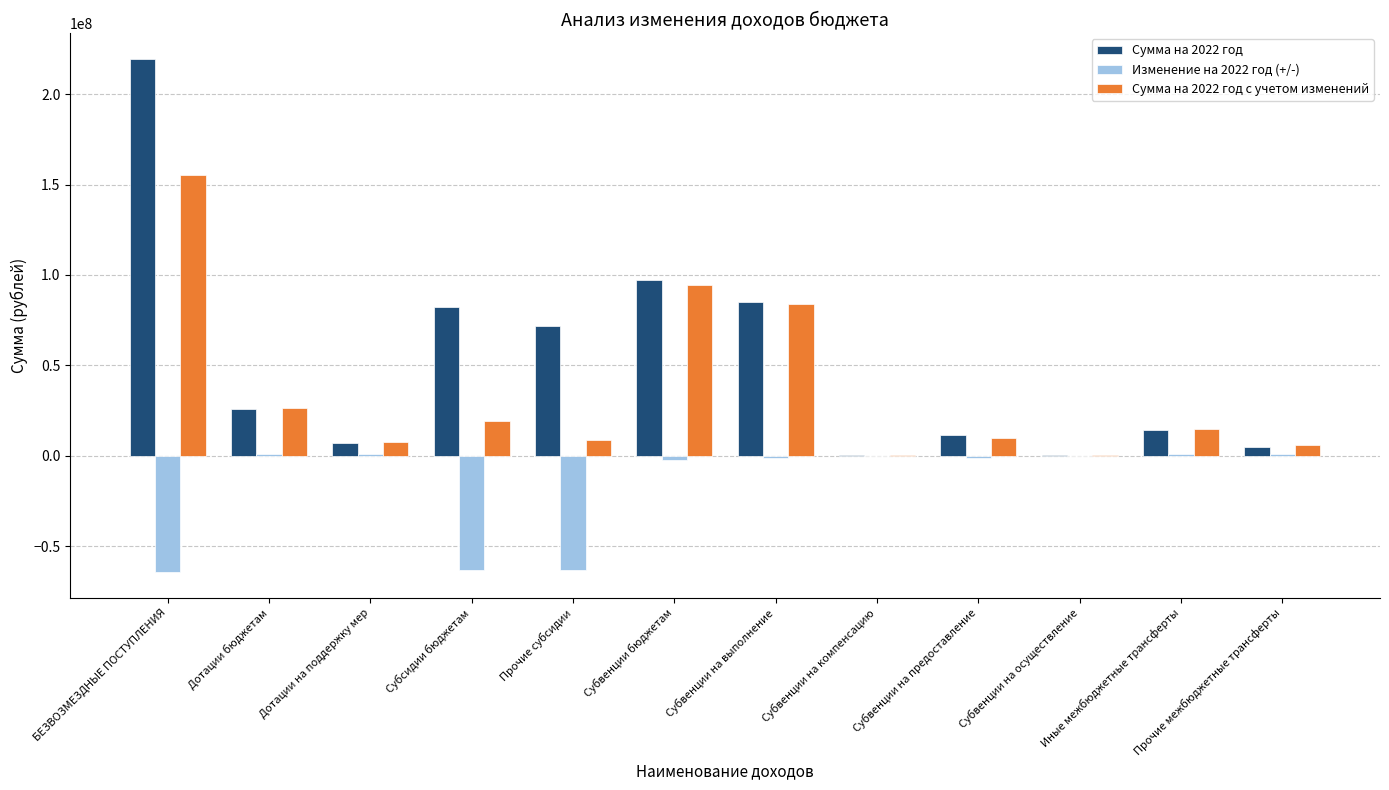

Which series has the largest total across all categories?

Сумма на 2022 год